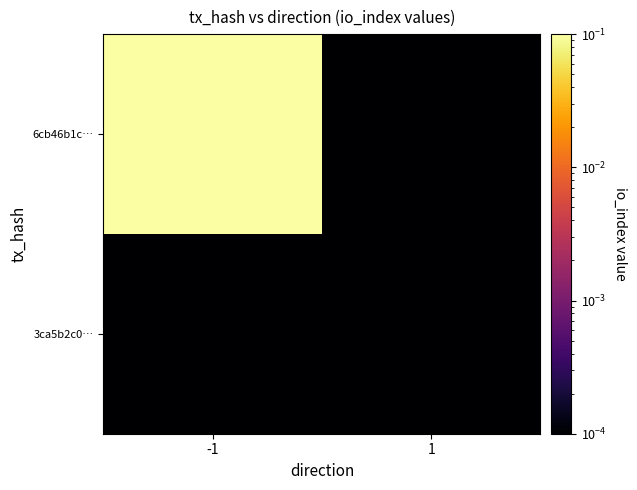

At which category is the sum across all series the highest?

-1